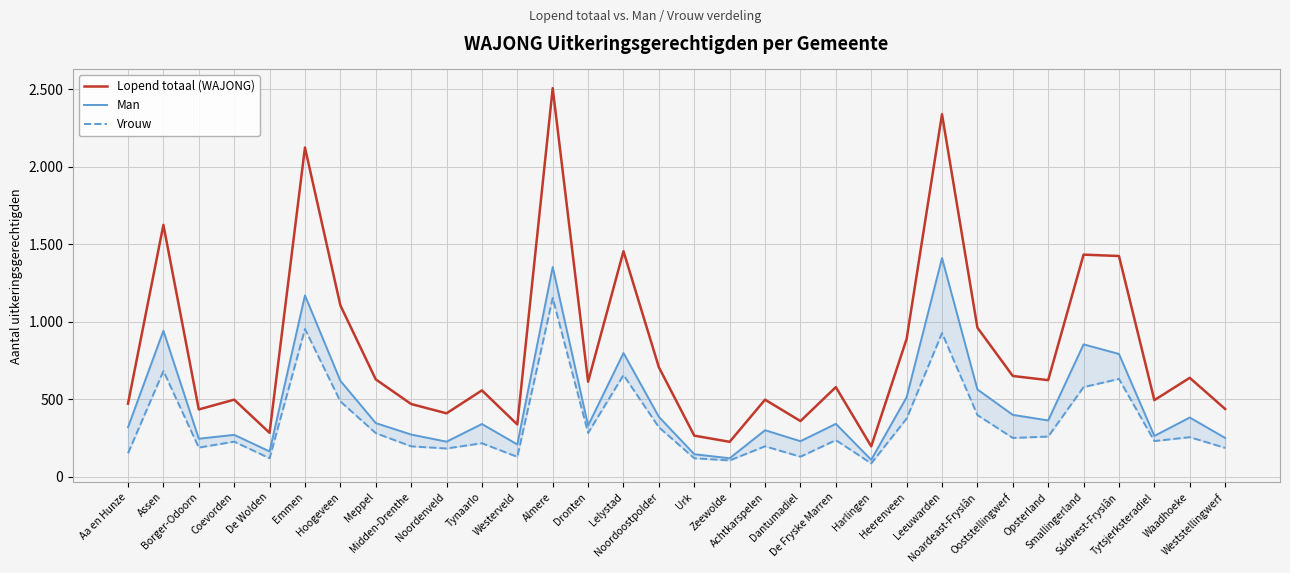

True or false: Vrouw and Man intersect in this chart.

False